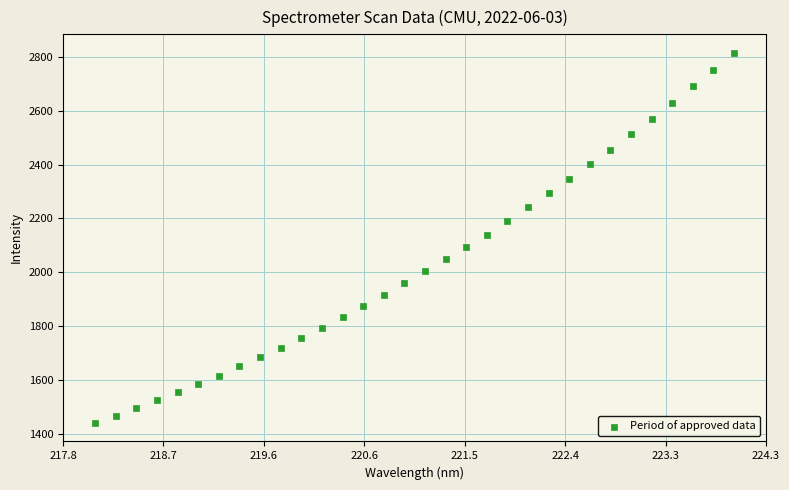

What is the range of Y values (max minus min)?

1375.4